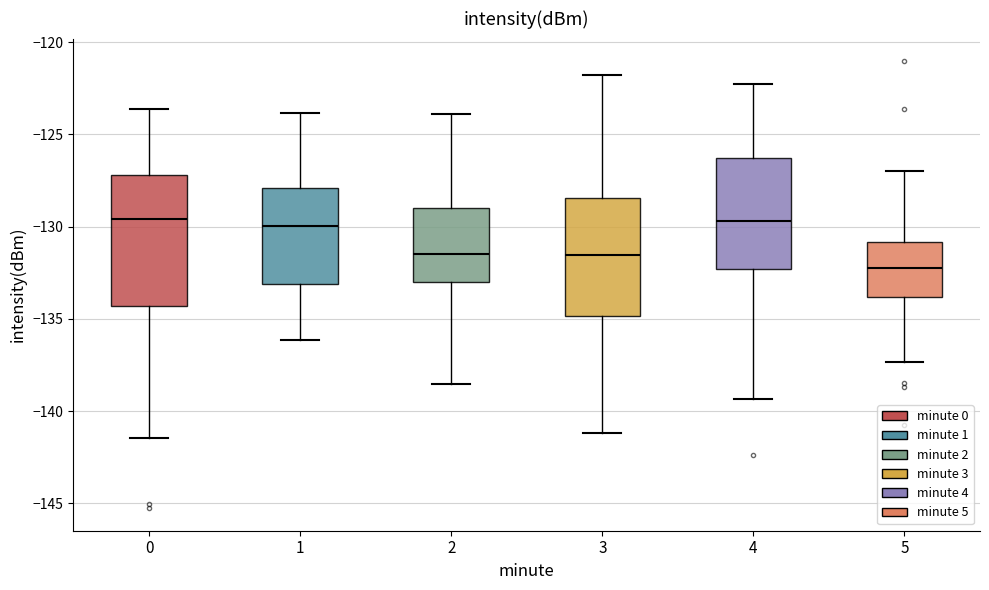

Where is the upper edge of the box at x = 2 on the y-axis? The values are not printed on the chart, so give them approximately, as read against the axis.

-129.0